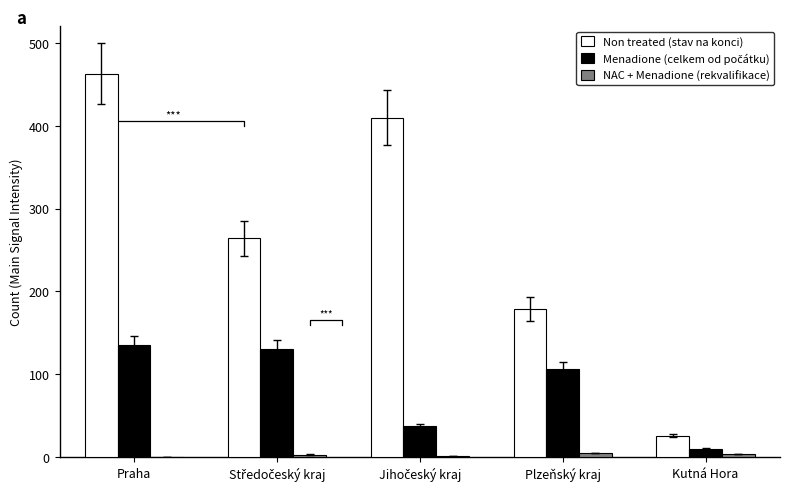

Between Praha and Plzeňský kraj, which series saw the biggest shift?

Non treated (stav na konci)